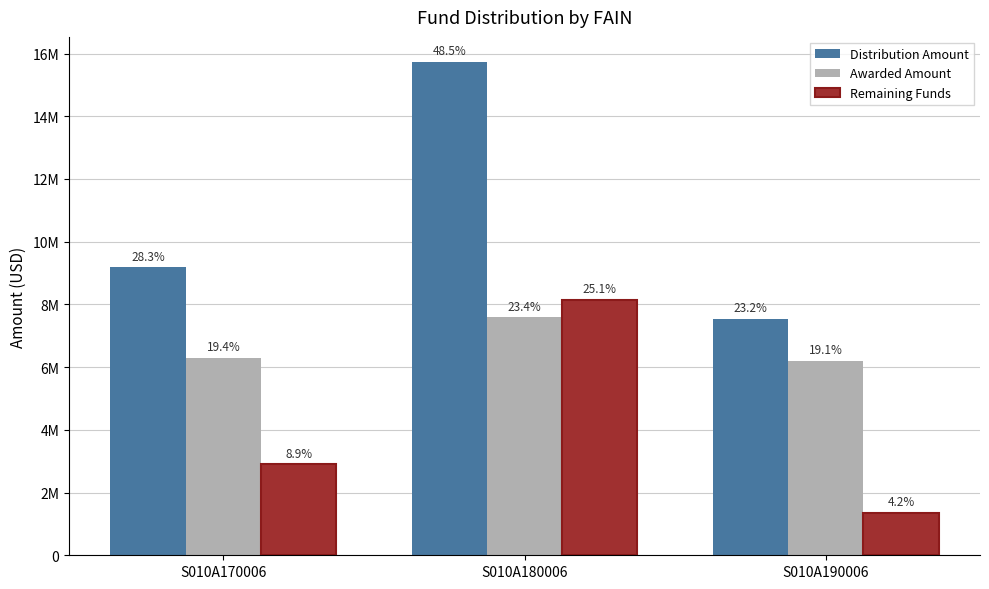

Between S010A180006 and S010A190006, which series saw the biggest shift?

Distribution Amount